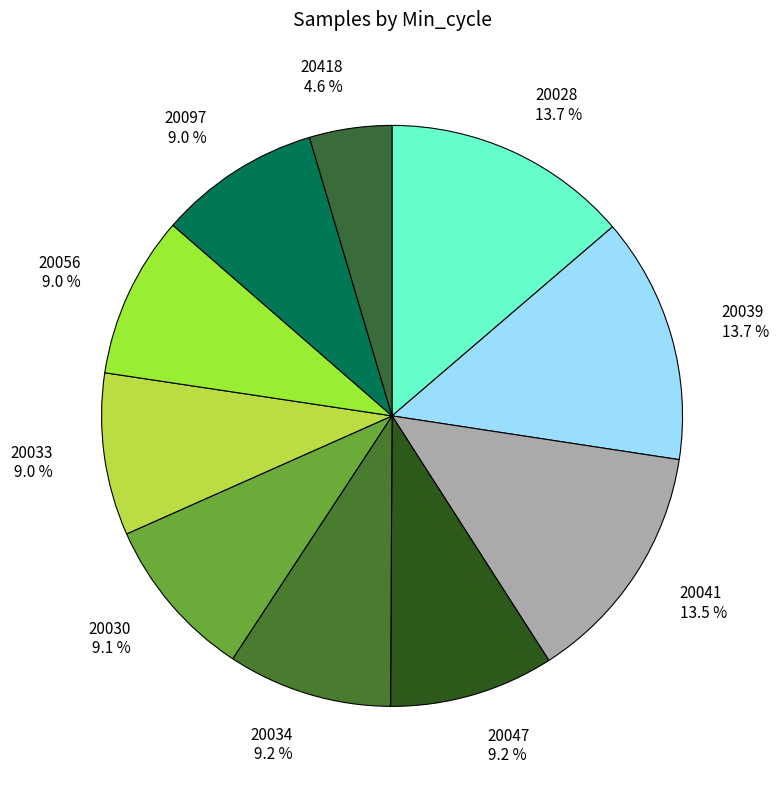

Which slice is the smallest?

20418